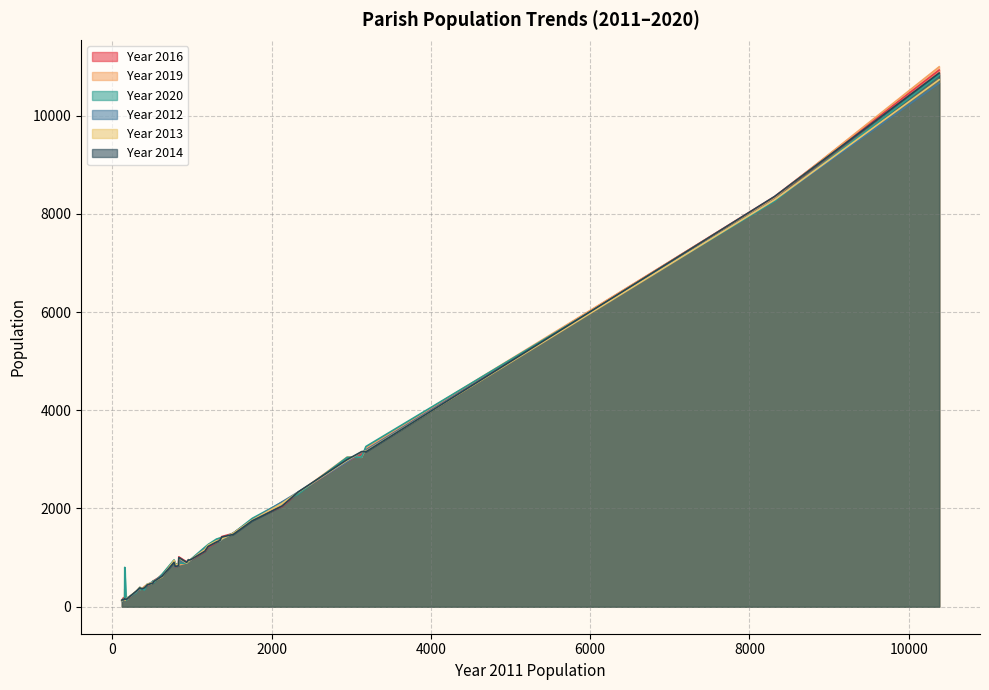

What position from the left is 173?

5